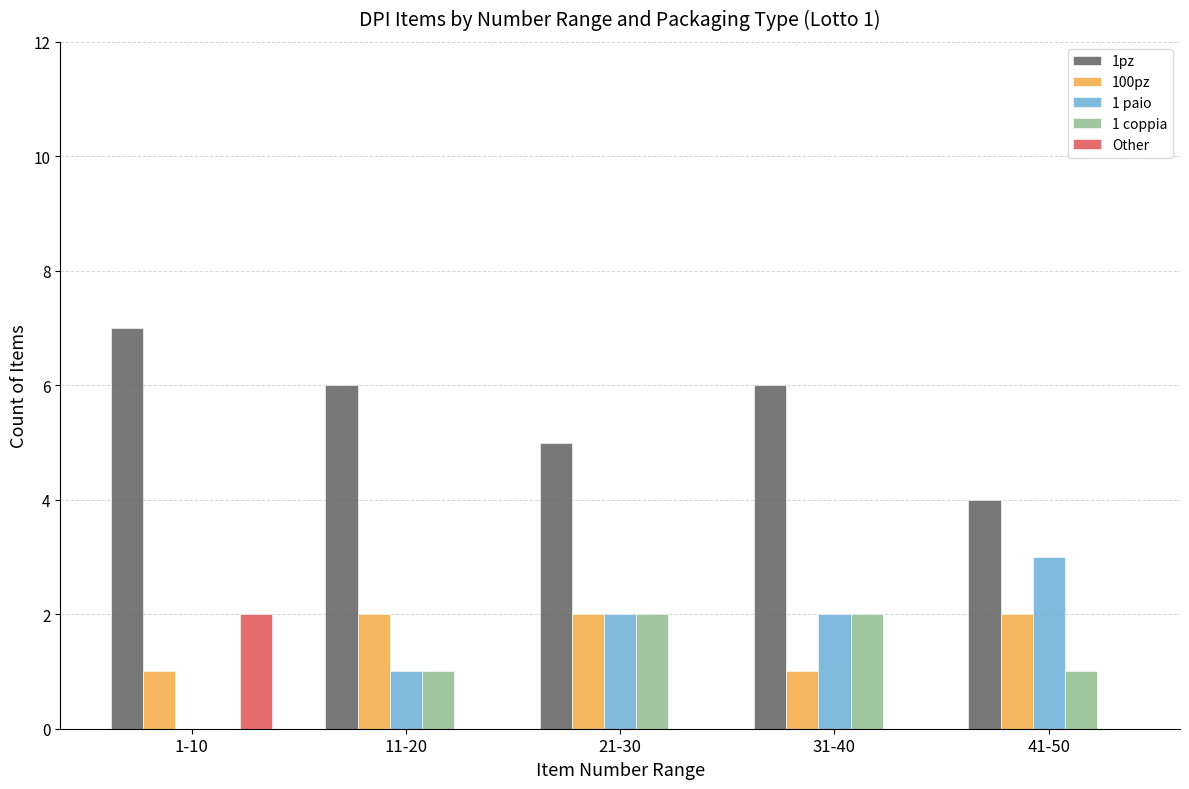

How many values in 1 coppia are above zero?

4